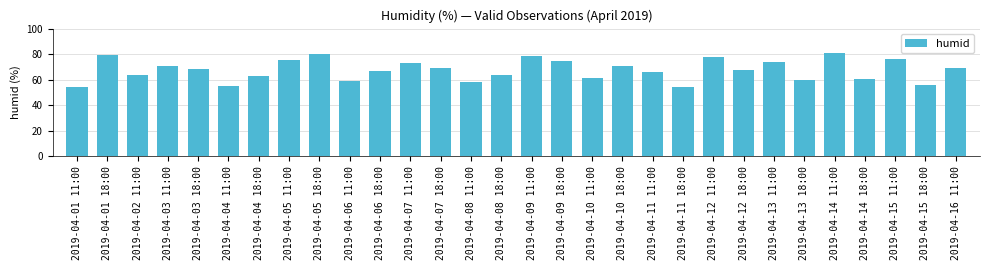

Is it true that the value at 2019-04-04 18:00 is 96.0?

False